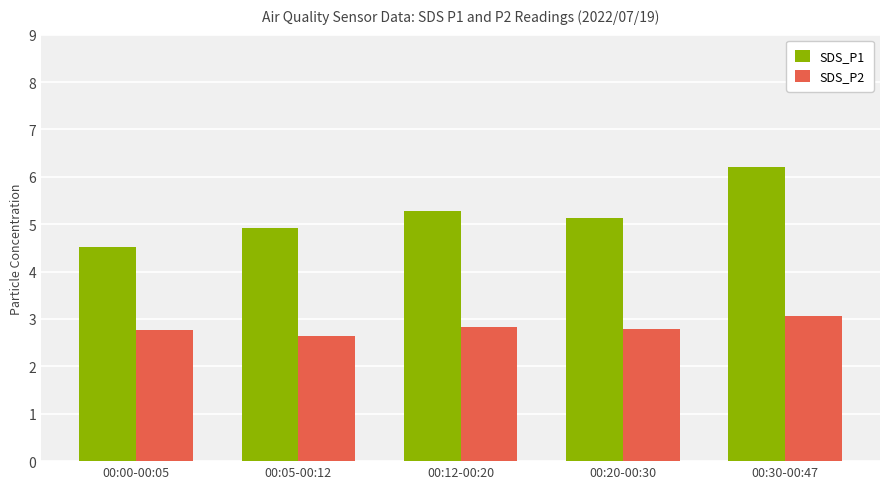

List the series in order of their overall mean, highest first.

SDS_P1, SDS_P2